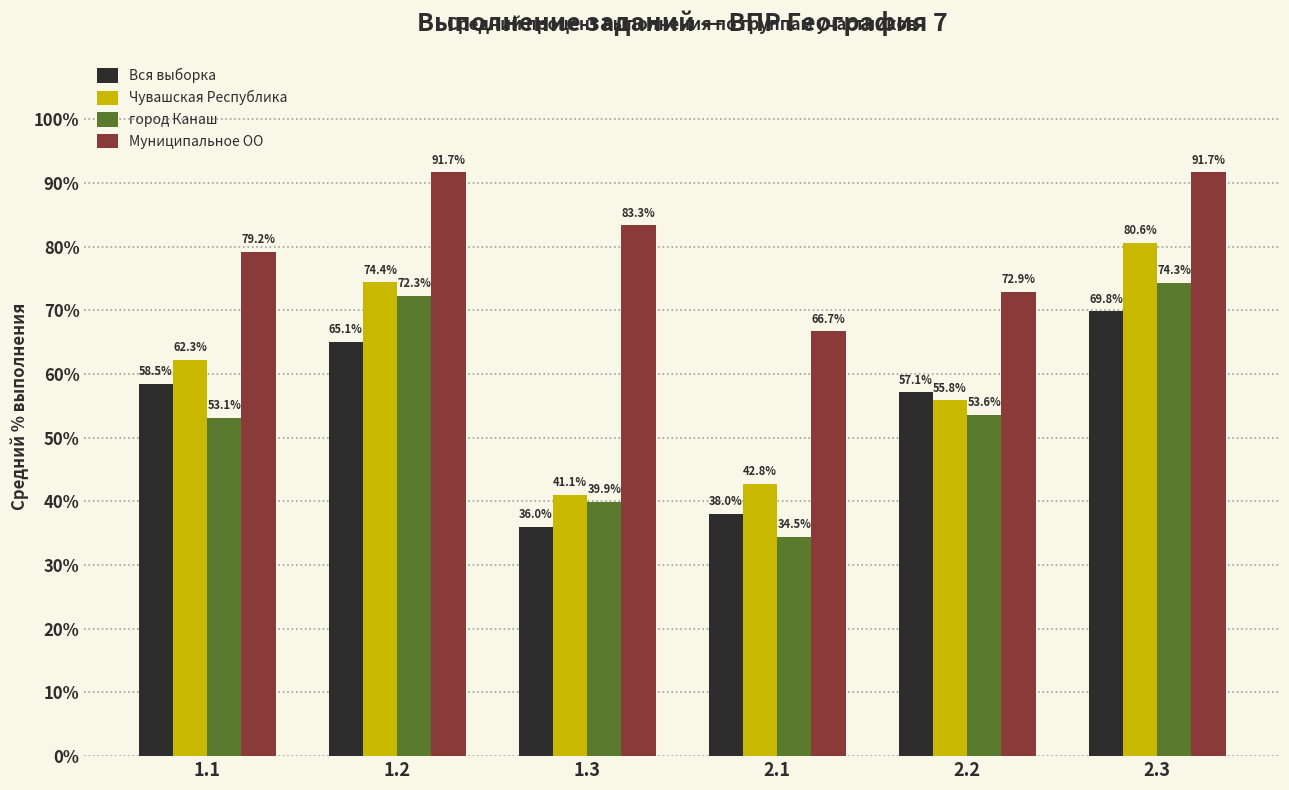

How many bars are there in each group?

4